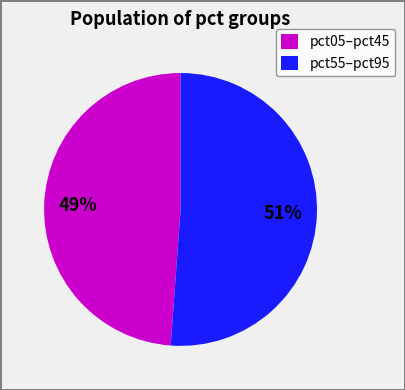

What percentage is the pct55–pct95 slice, to the nearest percent?

51%